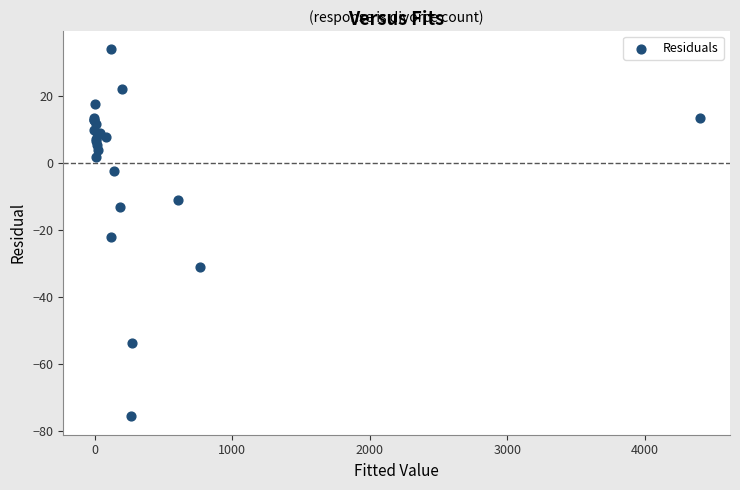

What Y value in the scatter plot is closest to -20?

-21.9